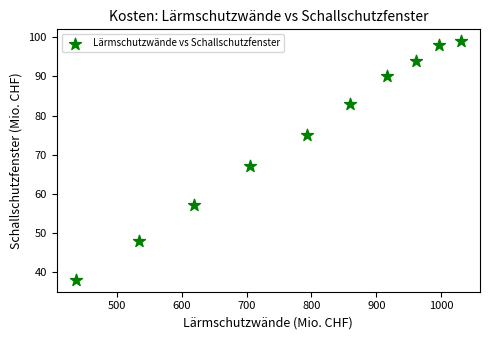

What Y value in the scatter plot is closest to 68?

67